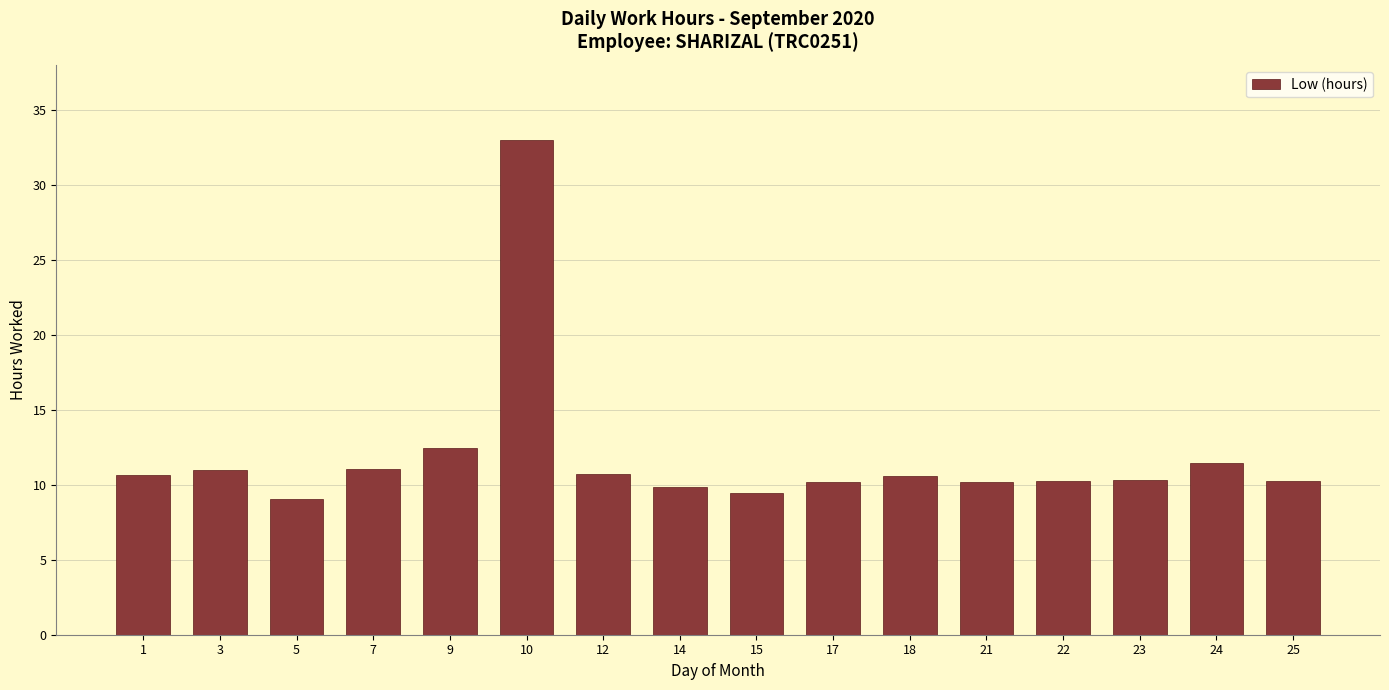

What is the ratio of the value at 15 to the value at 17?

0.9